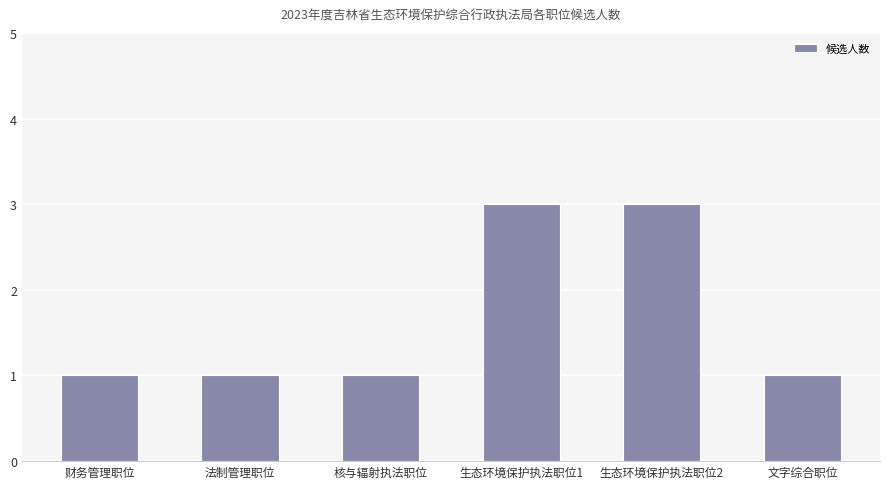

How many bars are there in total?

6